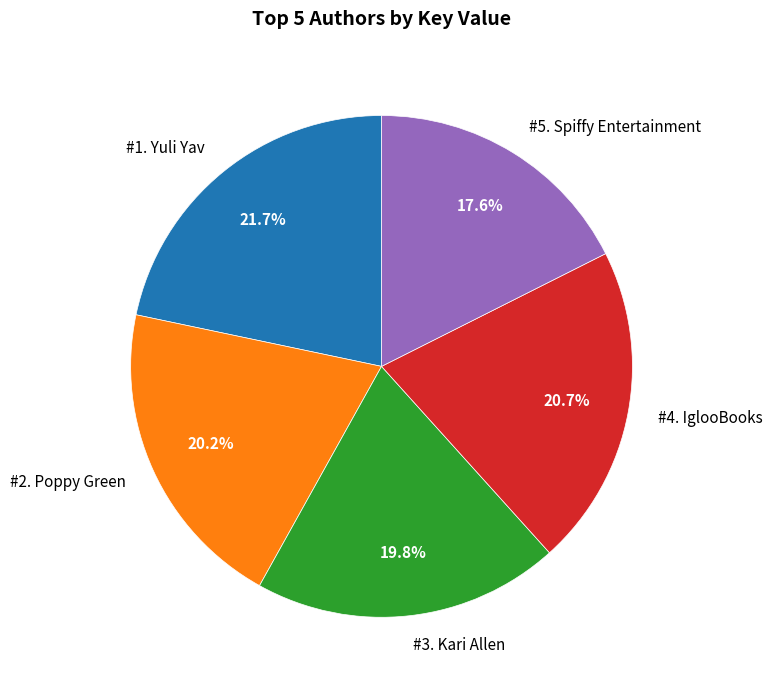

Which has a higher value, #4. IglooBooks or #5. Spiffy Entertainment?

#4. IglooBooks